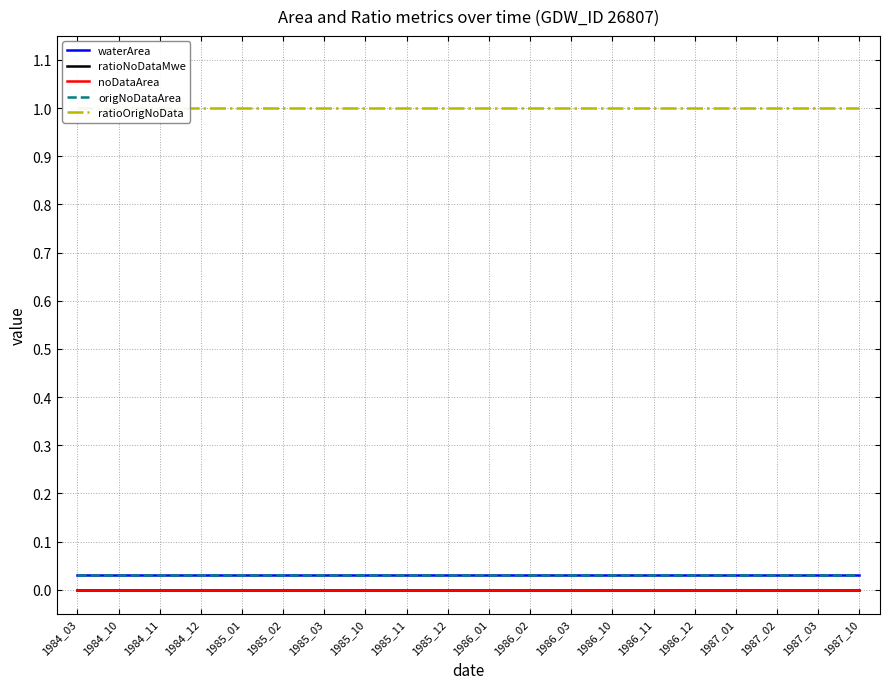

What is the spread (max minus min) of values at 1987_10?

1.0